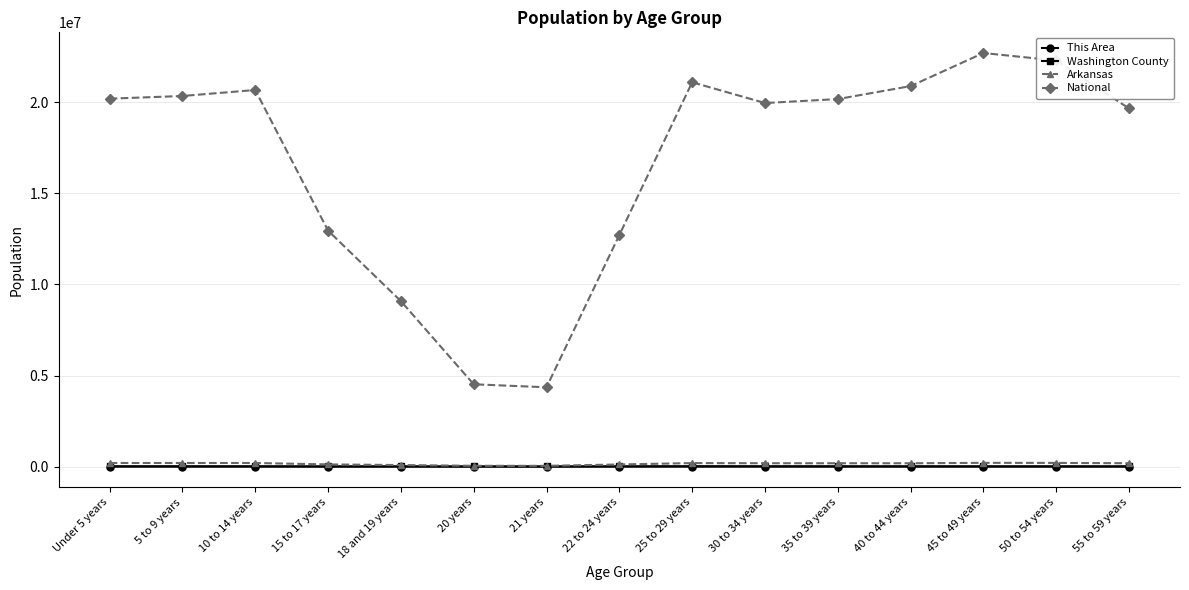

The value of National at 10 to 14 years is 20677194. True or false?

True